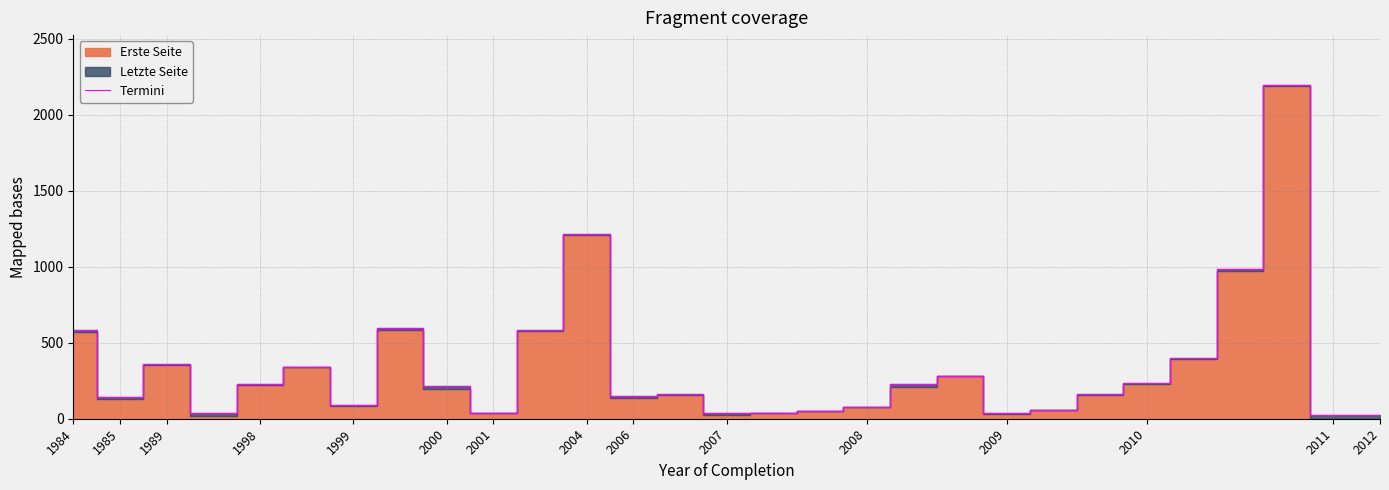

The value at 22 is 253. True or false?

False